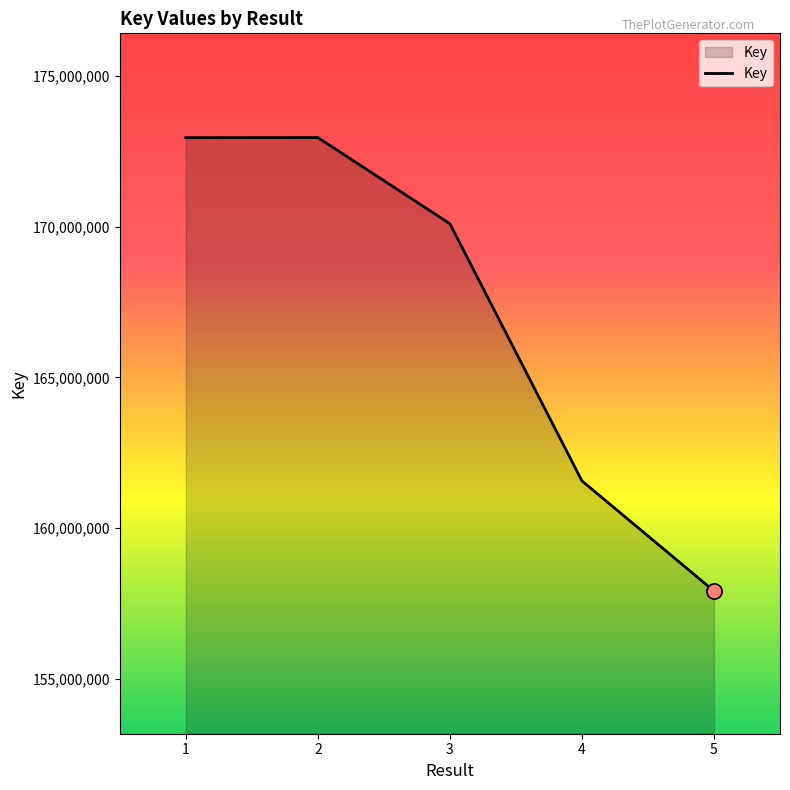

What is the ratio of the value at 5 to the value at 4?

1.0